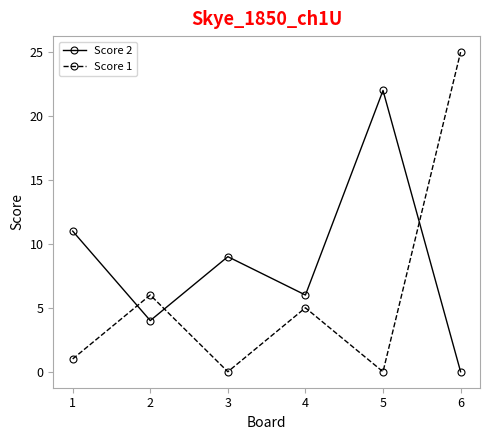

The value of Score 2 at 1 is 16. True or false?

False